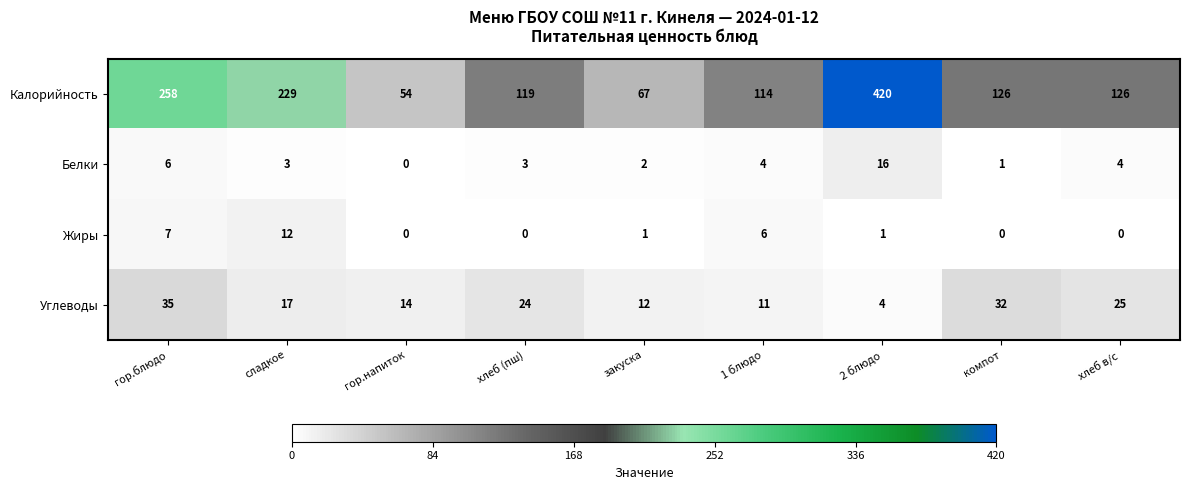

The Калорийность series shows 114 at 1 блюдо. True or false?

True